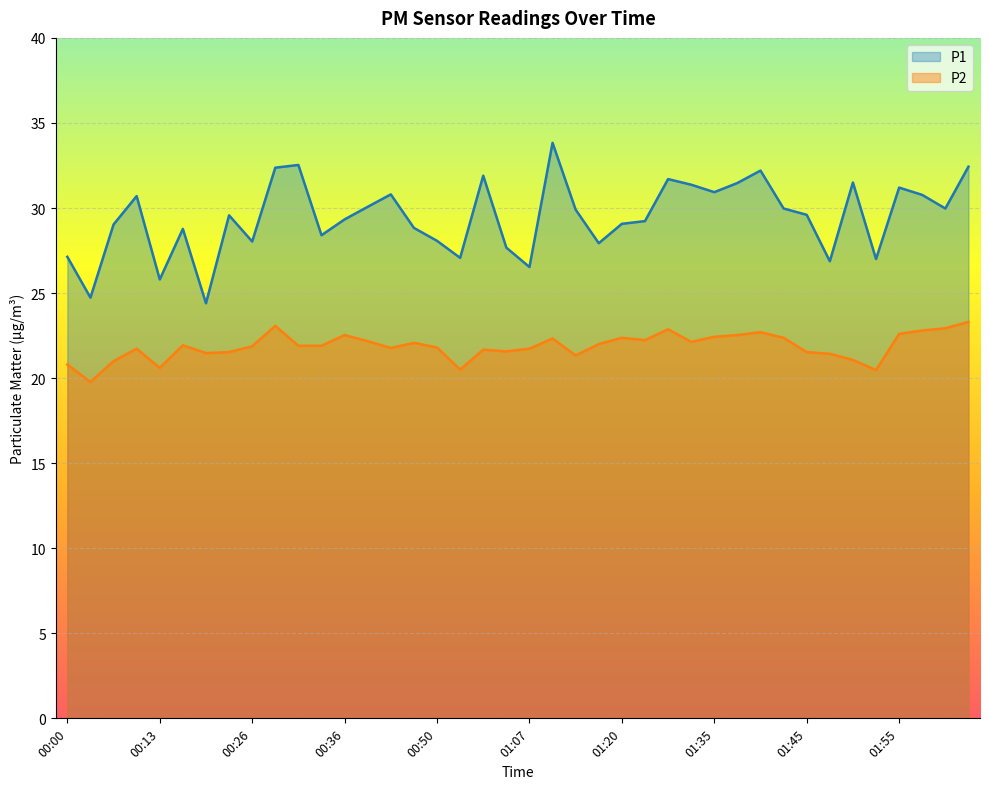

True or false: P1 has more than 0 points higher than both neighbors.

True